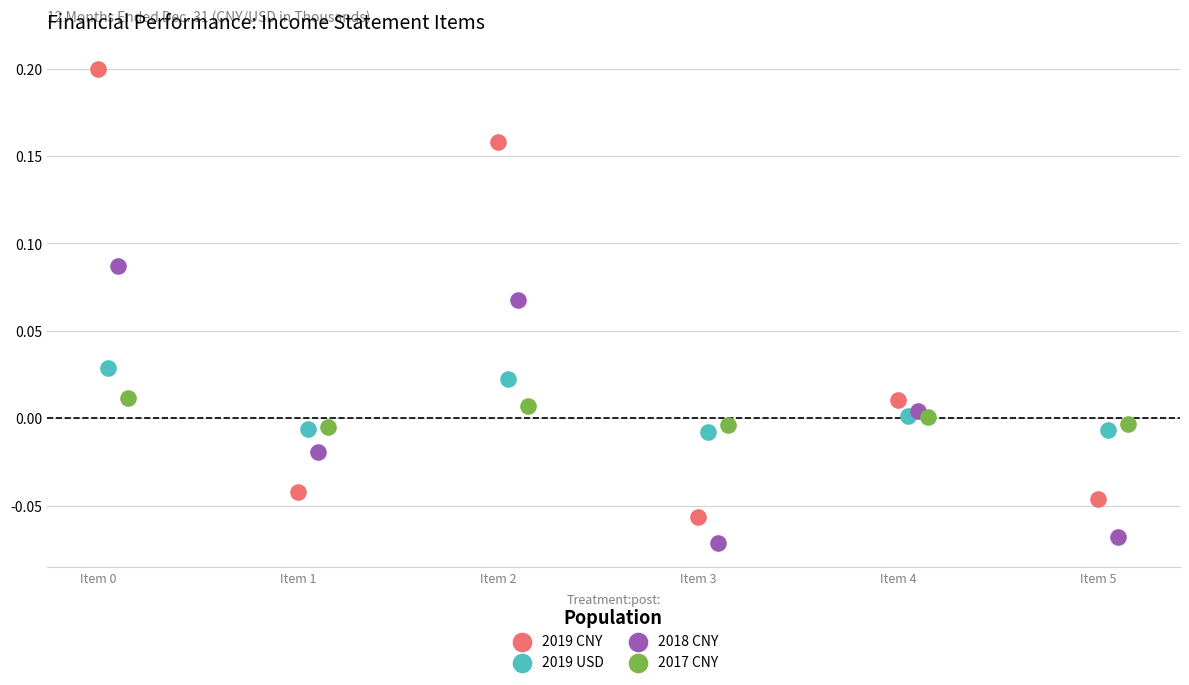

Which series reaches the maximum Y coordinate?

2019 CNY